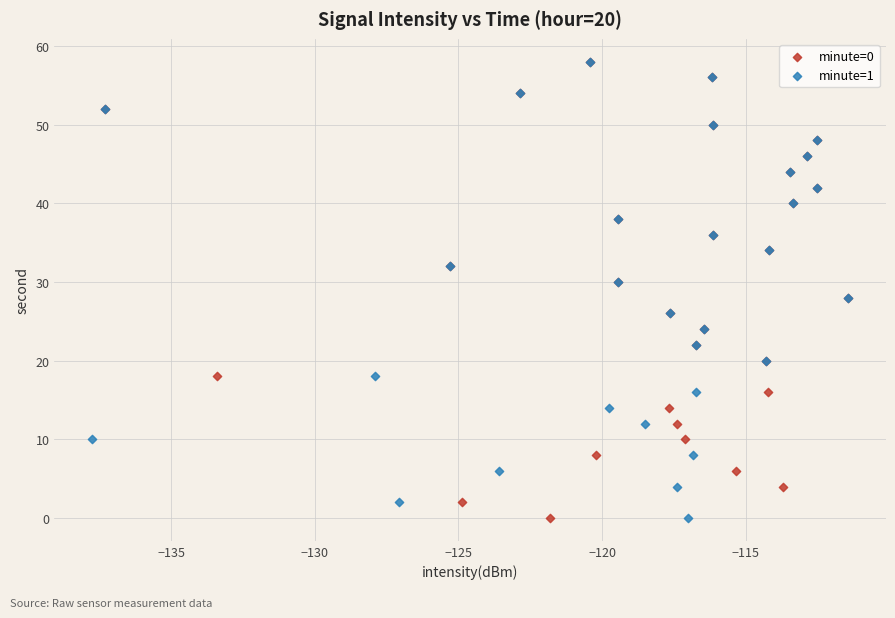

What are all the series names shown in the legend?

minute=0, minute=1